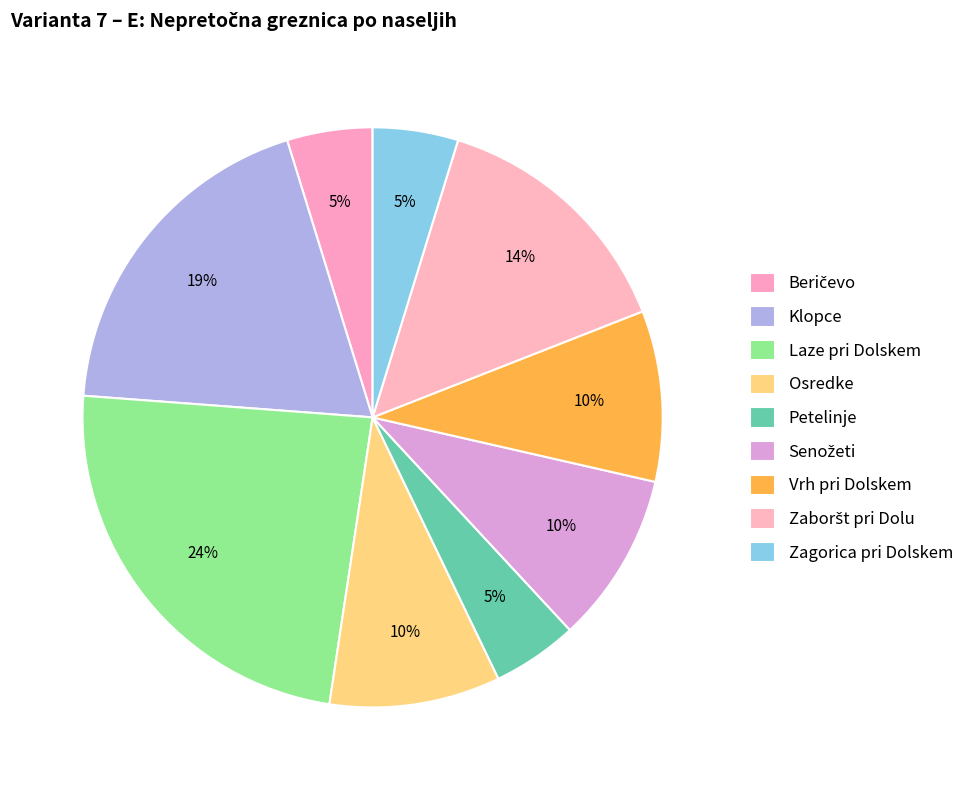

How many slices are in this pie chart?

9